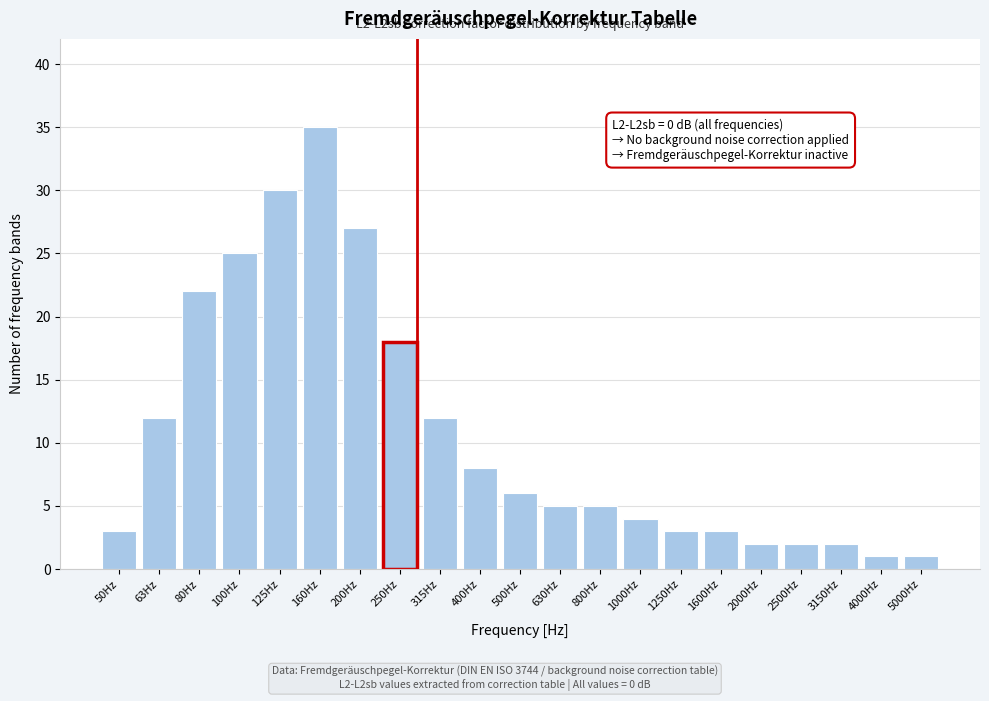

Reading right to left, what are all the values shown in this chart?

1	1	2	2	2	3	3	4	5	5	6	8	12	18	27	35	30	25	22	12	3